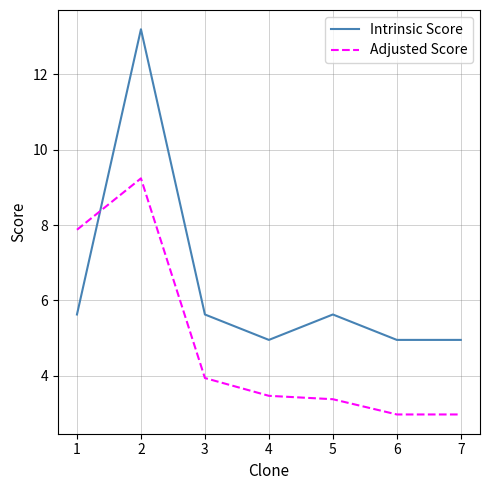

What is the lowest value of the Adjusted Score series?

3.0